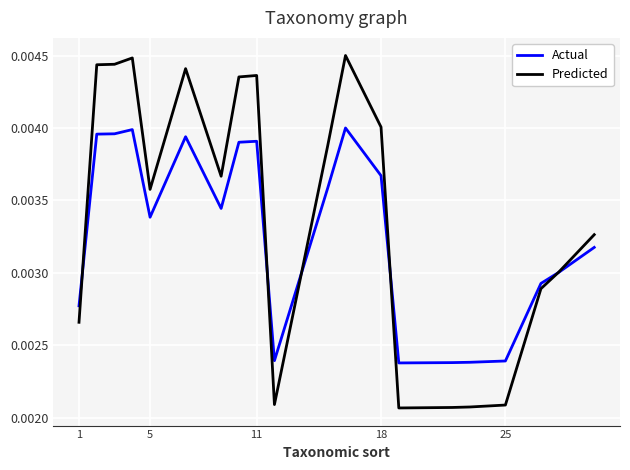

Which series has the largest total across all categories?

Predicted